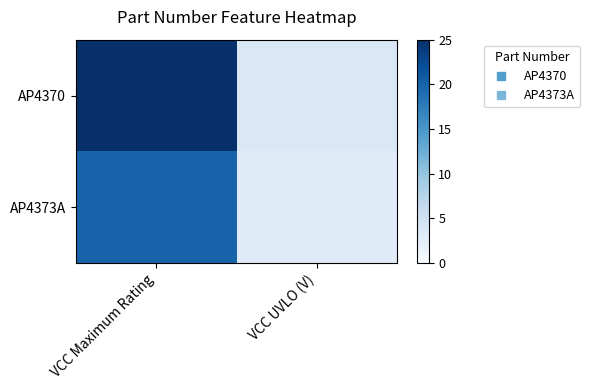

Reading right to left, what are all the values shown in this chart?

AP4370: VCC UVLO (V)=3.6	VCC Maximum Rating=25.0
AP4373A: VCC UVLO (V)=3.0	VCC Maximum Rating=20.0